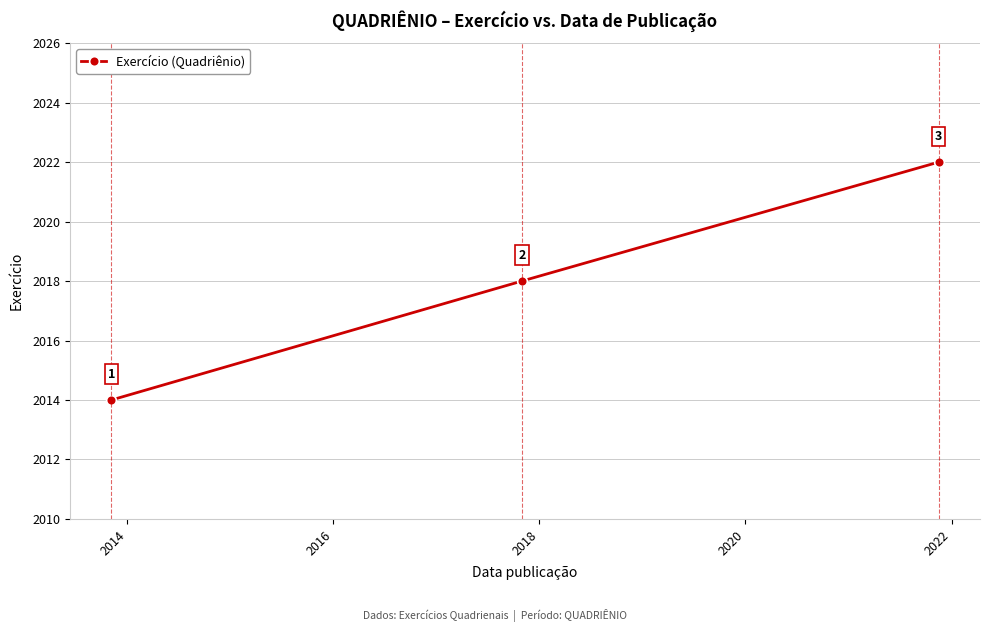

How many values are between 2014 and 2022?

3